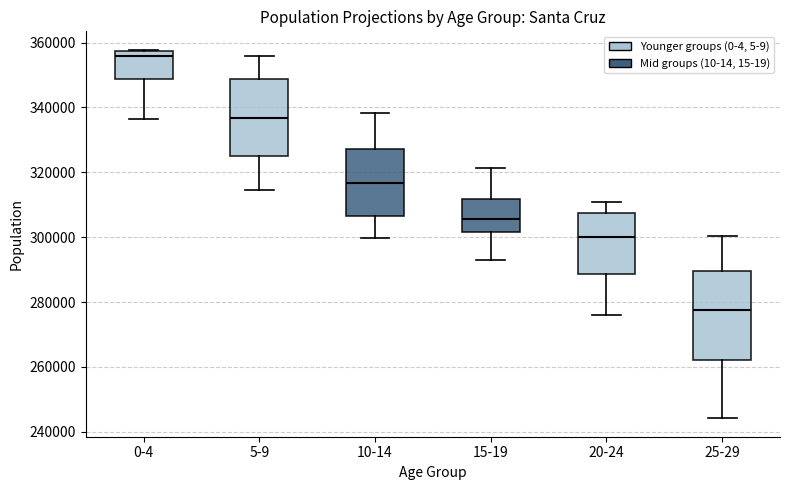

Reading left to right, read every box against the y-axis: the position of its median line, the range the box covers, and the ends of its whiskers. The values are not printed on the chart, so give them approximately, as read against the axis.

0-4: median 356000, box 348000 to 358000, whiskers 336000 to 358000
5-9: median 336000, box 326000 to 348000, whiskers 314000 to 356000
10-14: median 316000, box 306000 to 328000, whiskers 300000 to 338000
15-19: median 306000, box 302000 to 312000, whiskers 292000 to 322000
20-24: median 300000, box 288000 to 308000, whiskers 276000 to 310000
25-29: median 278000, box 262000 to 290000, whiskers 244000 to 300000